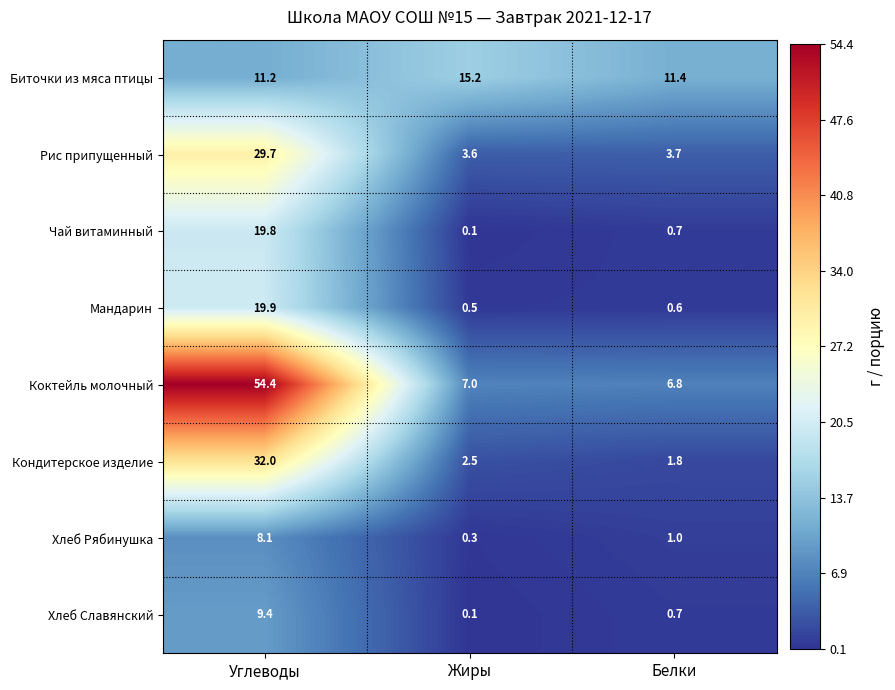

True or false: Кондитерское изделие has a value of 32.0 at Углеводы.

True